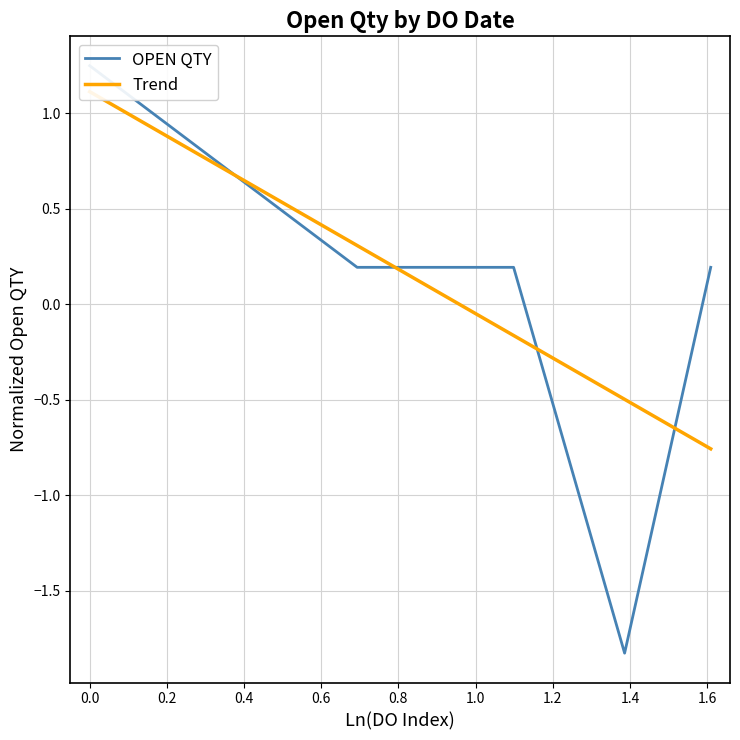

Which series has the largest total across all categories?

OPEN QTY